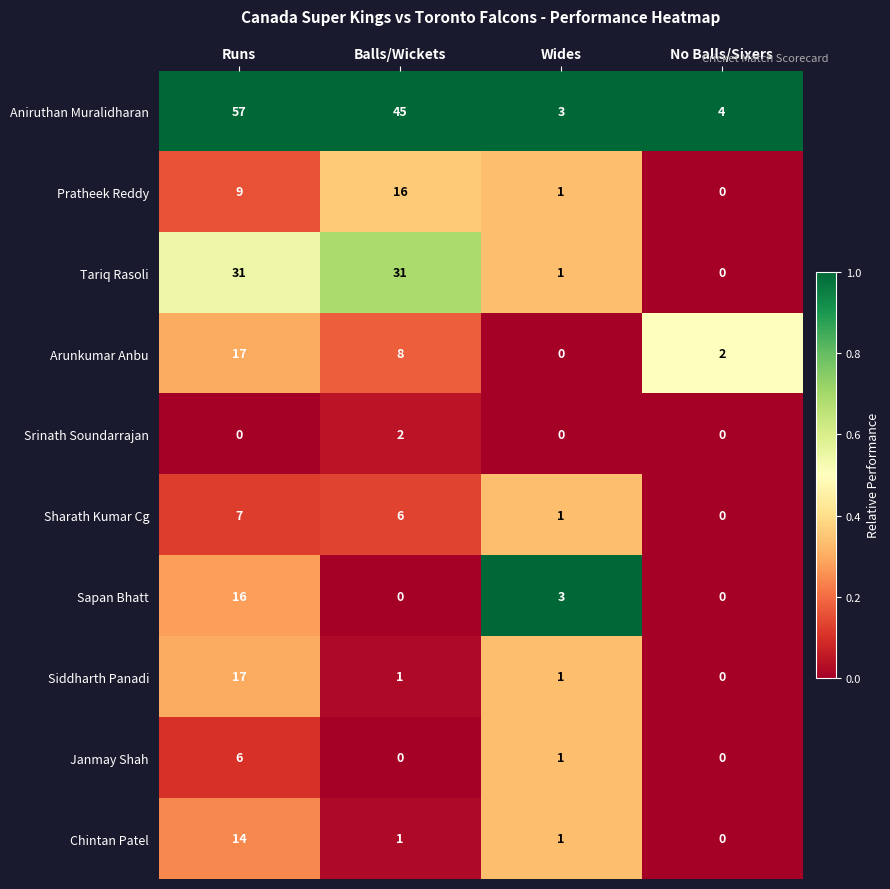

Which series has the largest range (max minus min)?

Aniruthan Muralidharan